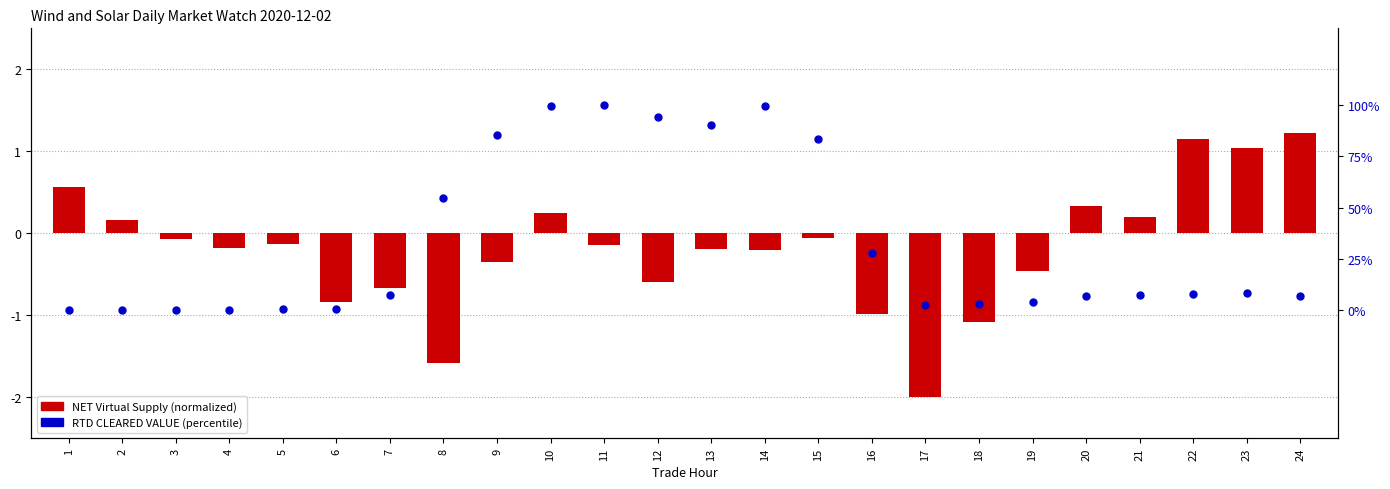

At how many categories does at least one series exceed 32?

8